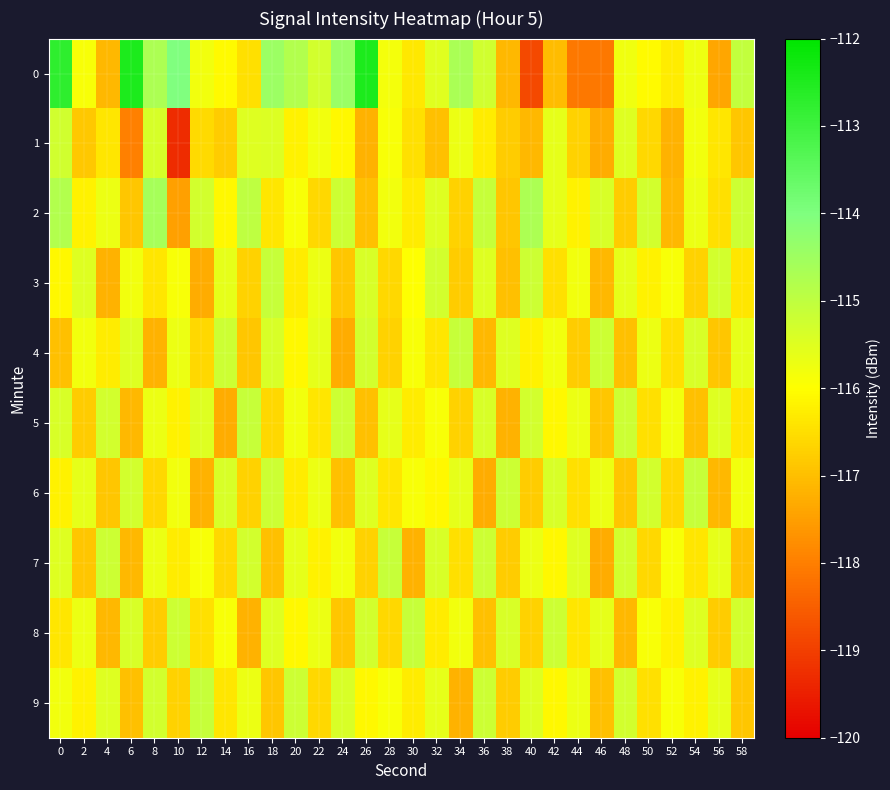

Reading right to left, what are all the values shown in this chart?

0: 58=-115.0	56=-117.4	54=-115.7	52=-116.3	50=-116.1	48=-115.8	46=-118.1	44=-118.1	42=-117.0	40=-118.8	38=-117.1	36=-115.3	34=-114.7	32=-115.5	30=-116.4	28=-115.8	26=-112.5	24=-114.4	22=-115.3	20=-114.8	18=-114.4	16=-116.5	14=-116.1	12=-115.8	10=-114.0	8=-114.7	6=-112.5	4=-117.1	2=-115.9	0=-112.7
1: 58=-116.9	56=-116.4	54=-115.8	52=-117.2	50=-116.6	48=-115.5	46=-117.3	44=-116.7	42=-115.6	40=-117.1	38=-116.8	36=-116.3	34=-115.7	32=-117.0	30=-116.5	28=-115.9	26=-117.2	24=-116.1	22=-115.8	20=-116.2	18=-115.5	16=-115.5	14=-116.8	12=-116.6	10=-119.3	8=-115.3	6=-118.0	4=-116.4	2=-116.9	0=-115.3
2: 58=-115.2	56=-116.5	54=-115.7	52=-117.1	50=-115.3	48=-116.8	46=-115.4	44=-116.2	42=-115.6	40=-114.7	38=-116.9	36=-115.1	34=-116.7	32=-115.5	30=-116.3	28=-115.8	26=-117.0	24=-115.2	22=-116.6	20=-115.9	18=-116.4	16=-115.0	14=-116.1	12=-115.3	10=-117.5	8=-114.6	6=-116.9	4=-115.7	2=-116.2	0=-114.8
3: 58=-116.4	56=-115.3	54=-116.7	52=-115.9	50=-116.2	48=-115.6	46=-117.1	44=-115.8	42=-116.5	40=-115.2	38=-117.0	36=-115.5	34=-116.8	32=-115.3	30=-116.0	28=-116.6	26=-115.4	24=-116.9	22=-115.7	20=-116.3	18=-115.1	16=-116.7	14=-115.6	12=-117.3	10=-115.9	8=-116.4	6=-115.8	4=-117.2	2=-115.5	0=-116.1
4: 58=-115.6	56=-116.9	54=-115.4	52=-116.5	50=-115.7	48=-117.0	46=-115.2	44=-116.8	42=-115.8	40=-116.2	38=-115.5	36=-117.1	34=-115.1	32=-116.4	30=-115.9	28=-116.7	26=-115.3	24=-117.3	22=-115.6	20=-116.1	18=-115.4	16=-116.9	14=-115.2	12=-116.6	10=-115.7	8=-117.2	6=-115.5	4=-116.3	2=-115.8	0=-117.0
5: 58=-116.4	56=-115.5	54=-117.0	52=-115.8	50=-116.5	48=-115.2	46=-116.9	44=-115.7	42=-116.1	40=-115.3	38=-117.2	36=-115.4	34=-116.7	32=-115.9	30=-116.3	28=-115.6	26=-117.0	24=-115.2	22=-116.4	20=-115.8	18=-116.6	16=-115.1	14=-117.3	12=-115.5	10=-116.2	8=-115.7	6=-117.1	4=-115.3	2=-116.8	0=-115.4
6: 58=-115.8	56=-117.1	54=-115.1	52=-116.6	50=-115.3	48=-116.9	46=-115.7	44=-116.5	42=-115.4	40=-116.8	38=-115.2	36=-117.3	34=-115.6	32=-116.1	30=-115.9	28=-116.4	26=-115.5	24=-117.0	22=-115.7	20=-116.3	18=-115.2	16=-116.7	14=-115.4	12=-117.2	10=-115.8	8=-116.6	6=-115.3	4=-116.9	2=-115.6	0=-116.2
7: 58=-117.0	56=-115.6	54=-116.4	52=-115.9	50=-116.6	48=-115.3	46=-117.3	44=-115.5	42=-116.1	40=-115.7	38=-116.8	36=-115.2	34=-116.5	32=-115.4	30=-117.2	28=-115.1	26=-116.7	24=-115.8	22=-116.2	20=-115.6	18=-117.0	16=-115.3	14=-116.6	12=-115.9	10=-116.3	8=-115.7	6=-117.1	4=-115.2	2=-116.9	0=-115.5
8: 58=-115.3	56=-116.8	54=-115.5	52=-116.2	50=-115.9	48=-117.1	46=-115.6	44=-116.4	42=-115.2	40=-116.7	38=-115.4	36=-117.0	34=-115.8	32=-116.3	30=-115.1	28=-116.6	26=-115.3	24=-116.9	22=-115.7	20=-116.1	18=-115.5	16=-117.2	14=-115.9	12=-116.5	10=-115.2	8=-116.8	6=-115.4	4=-117.1	2=-115.7	0=-116.4
9: 58=-116.9	56=-115.6	54=-116.2	52=-115.9	50=-116.5	48=-115.3	46=-117.0	44=-115.7	42=-116.1	40=-115.5	38=-116.8	36=-115.2	34=-117.2	32=-115.6	30=-116.3	28=-115.9	26=-116.1	24=-115.4	22=-116.6	20=-115.2	18=-116.9	16=-115.7	14=-116.4	12=-115.1	10=-116.7	8=-115.3	6=-117.0	4=-115.5	2=-116.2	0=-115.8